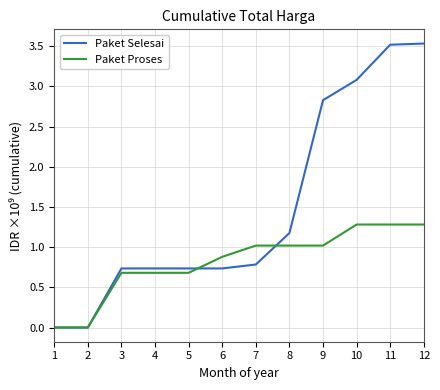

What is the sum of all Paket Selesai values?

17.9